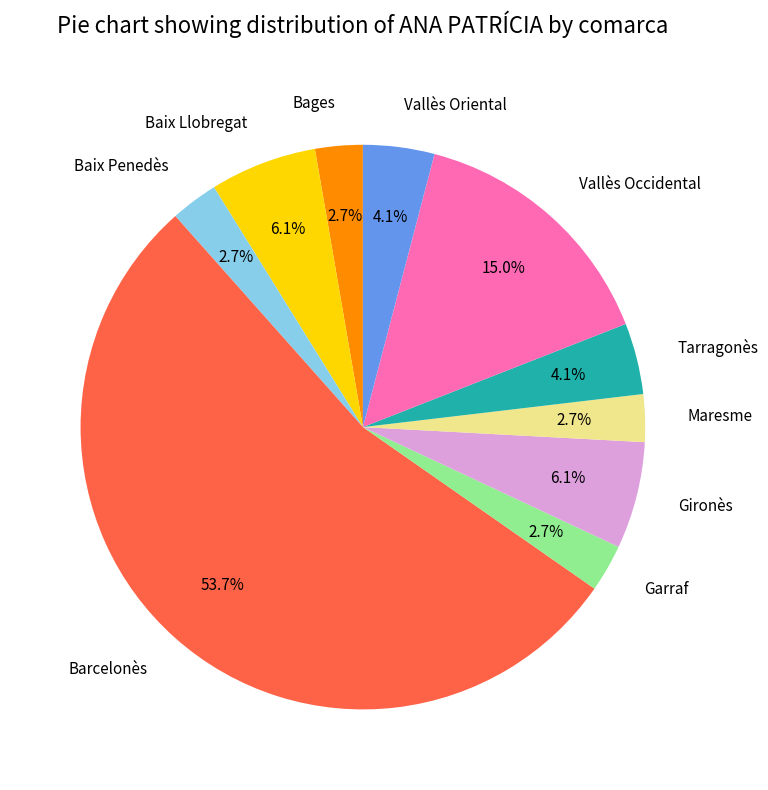

To the nearest percent, what is the combined percentage of Bages and Gironès?

9%